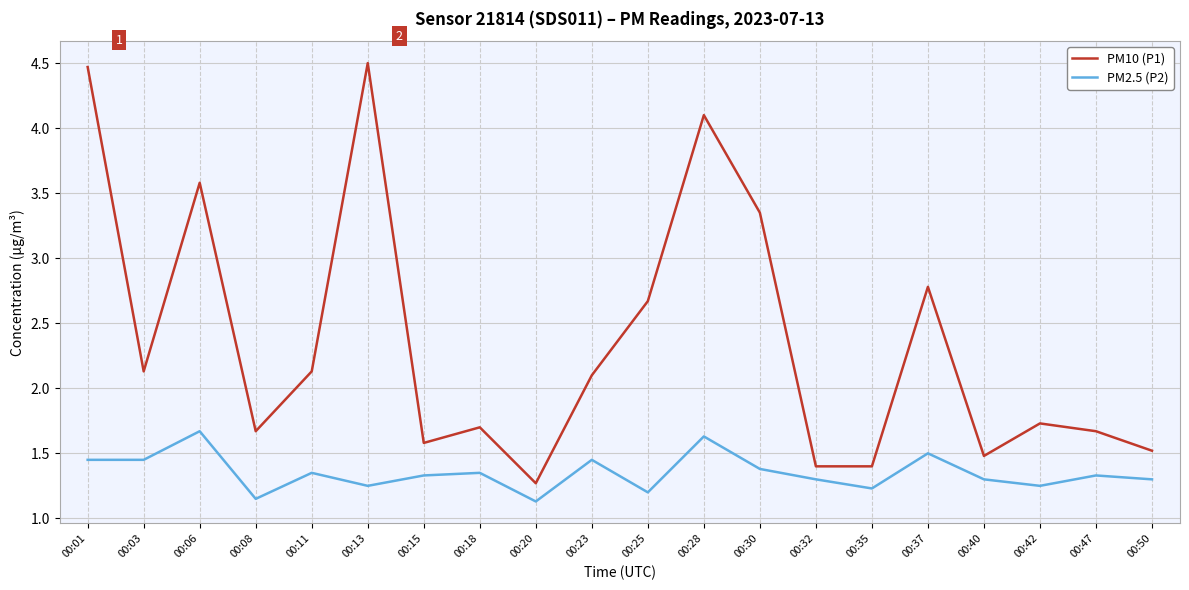

At 00:11, list the series in order from largest to smallest.

PM10 (P1), PM2.5 (P2)